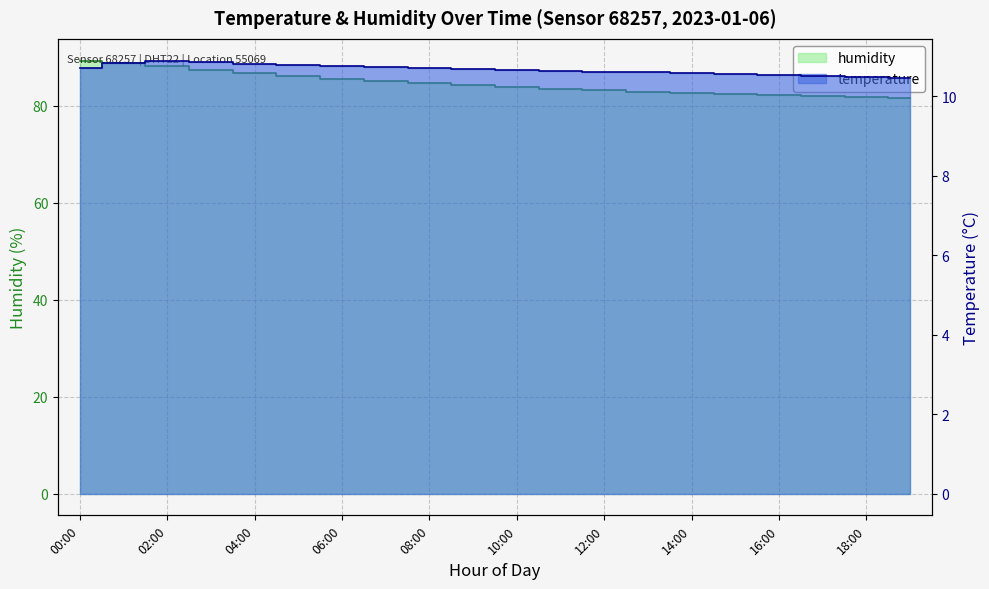

What is the difference between the second highest and minimum values in the temperature series?

0.4